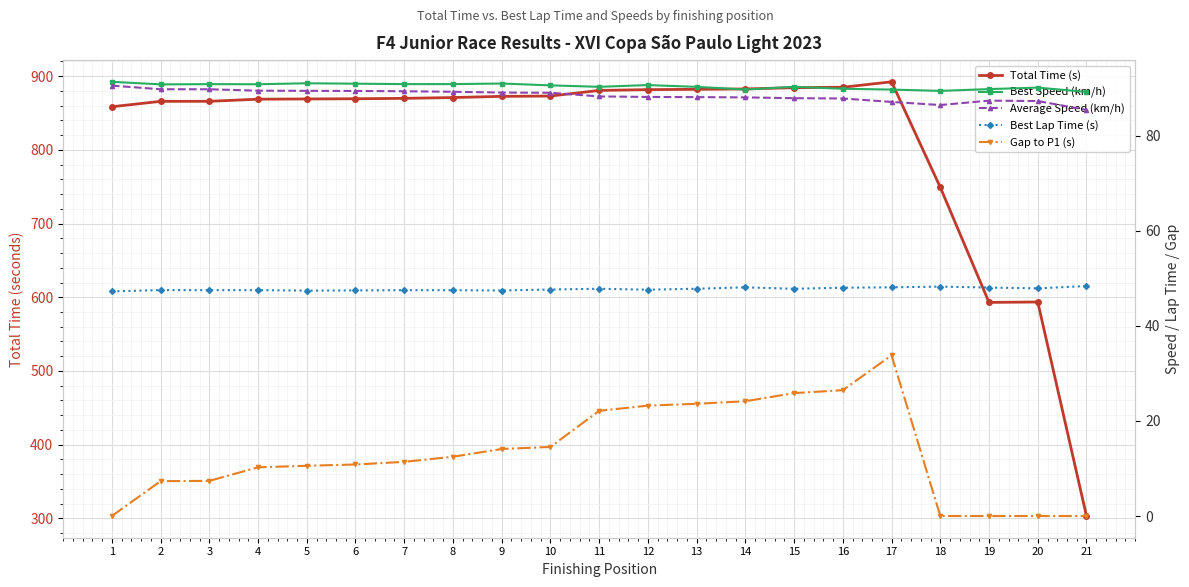

How many values in the Best Speed (km/h) series are below 90?

6